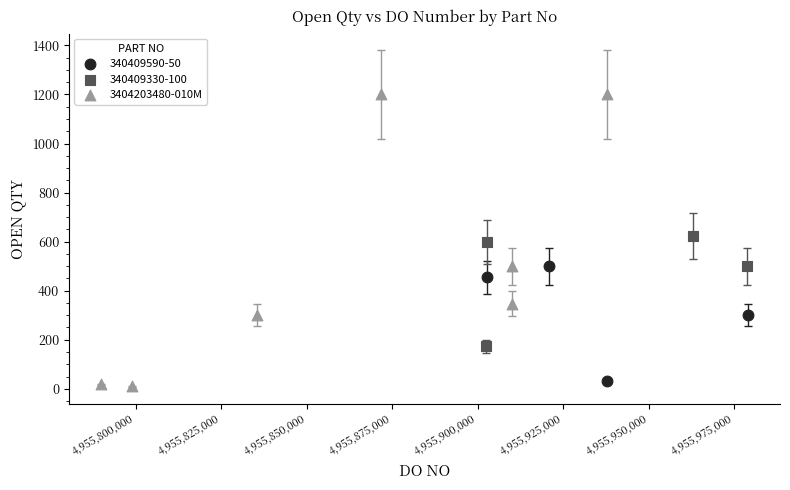

Which series reaches the maximum Y coordinate?

3404203480-010M